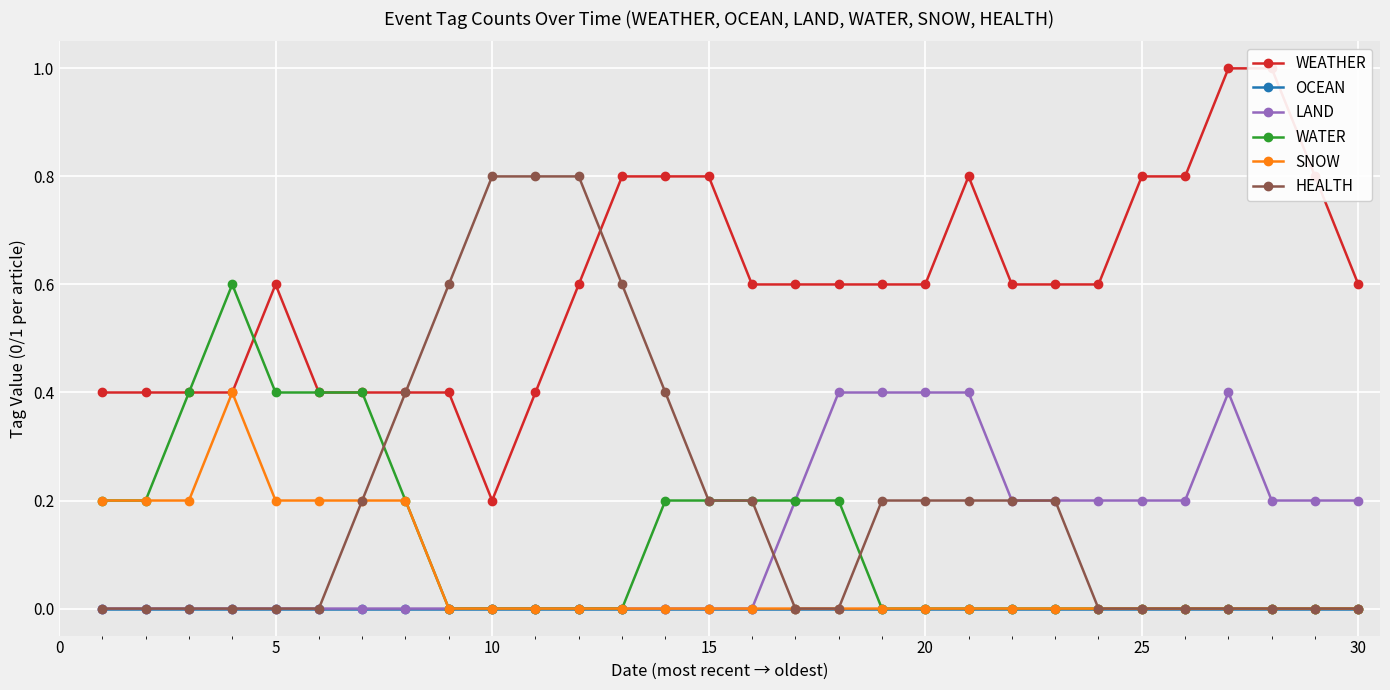

True or false: SNOW and OCEAN intersect in this chart.

False